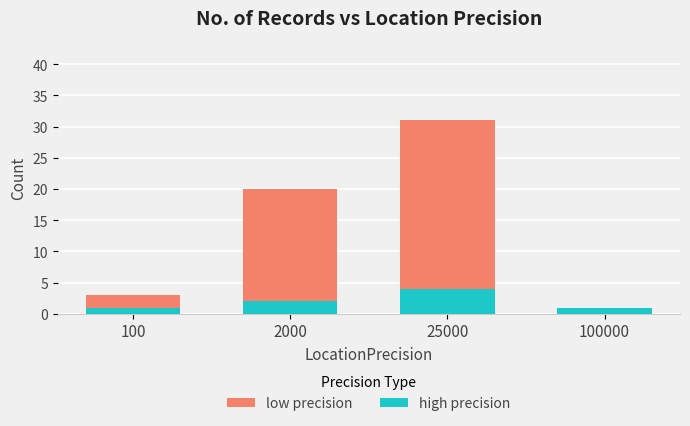

The value of high precision at 100000 is 1. True or false?

True